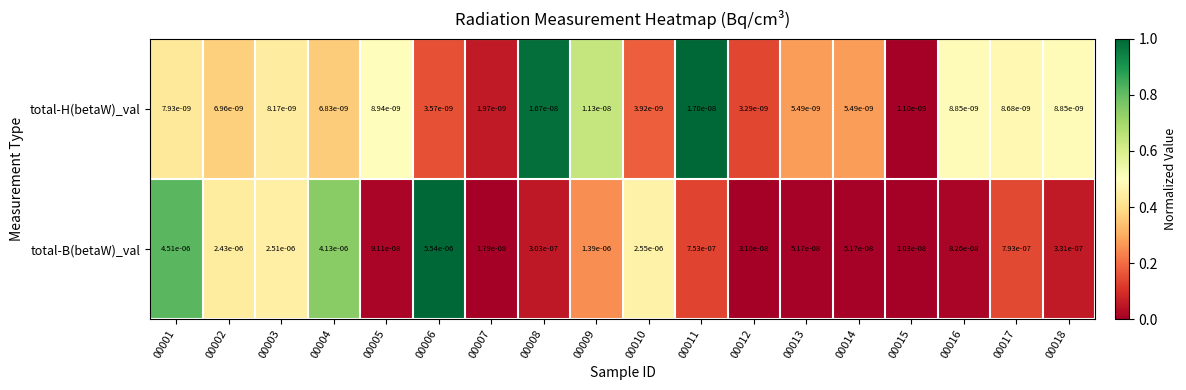

Which series changed the most between 00008 and 00013?

total-B(betaW)_val